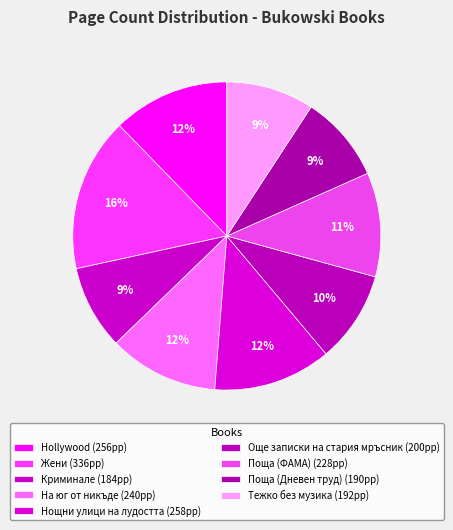

Which has a higher value, Нощни улици на лудостта or Поща (Дневен труд)?

Нощни улици на лудостта